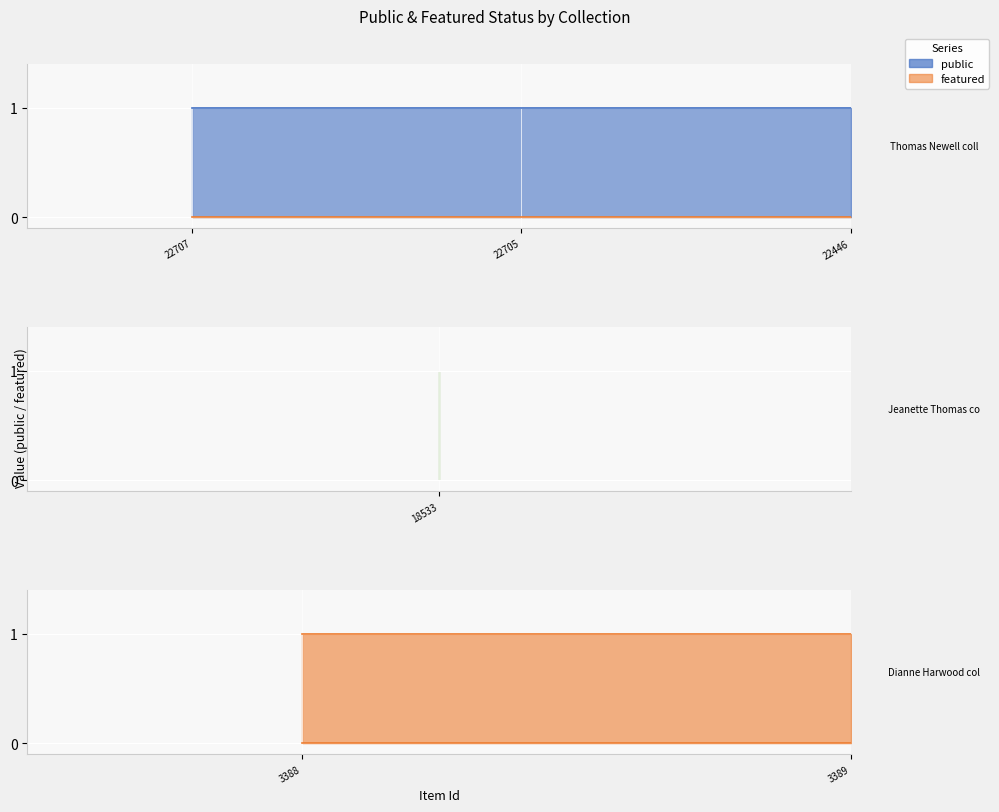

Which category has the highest value across all series?

22707